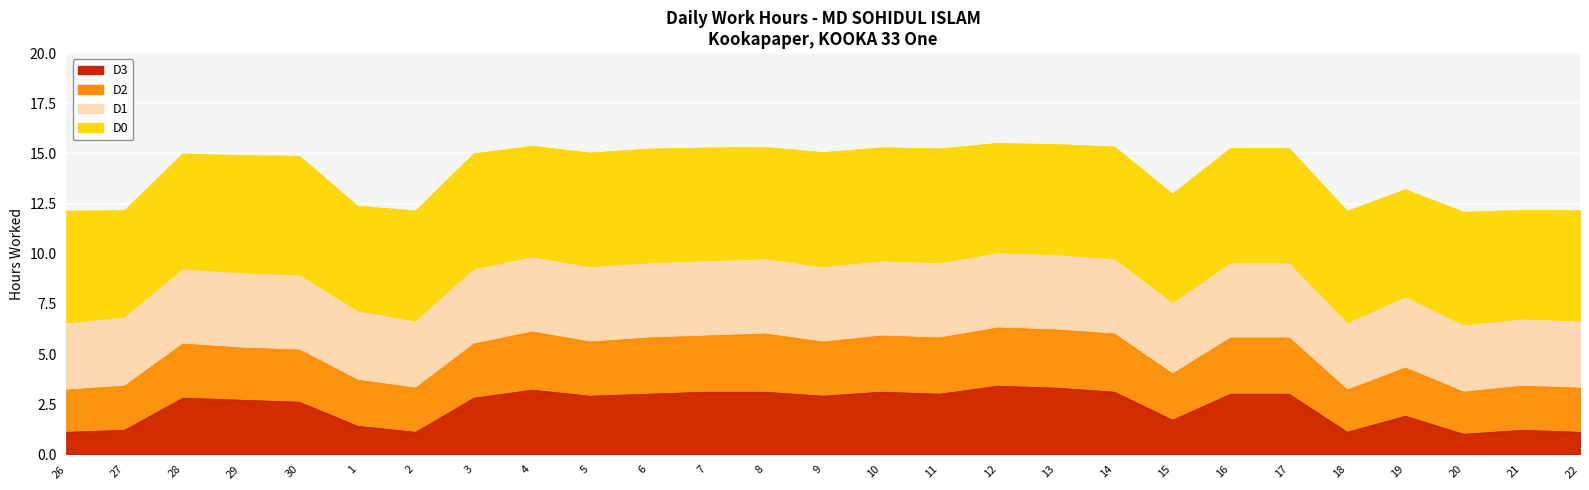

Rank the categories by D2 value from highest to lowest.

12, 13, 4, 8, 14, 7, 10, 6, 11, 16, 17, 5, 9, 28, 3, 29, 30, 19, 15, 1, 27, 21, 2, 22, 26, 18, 20